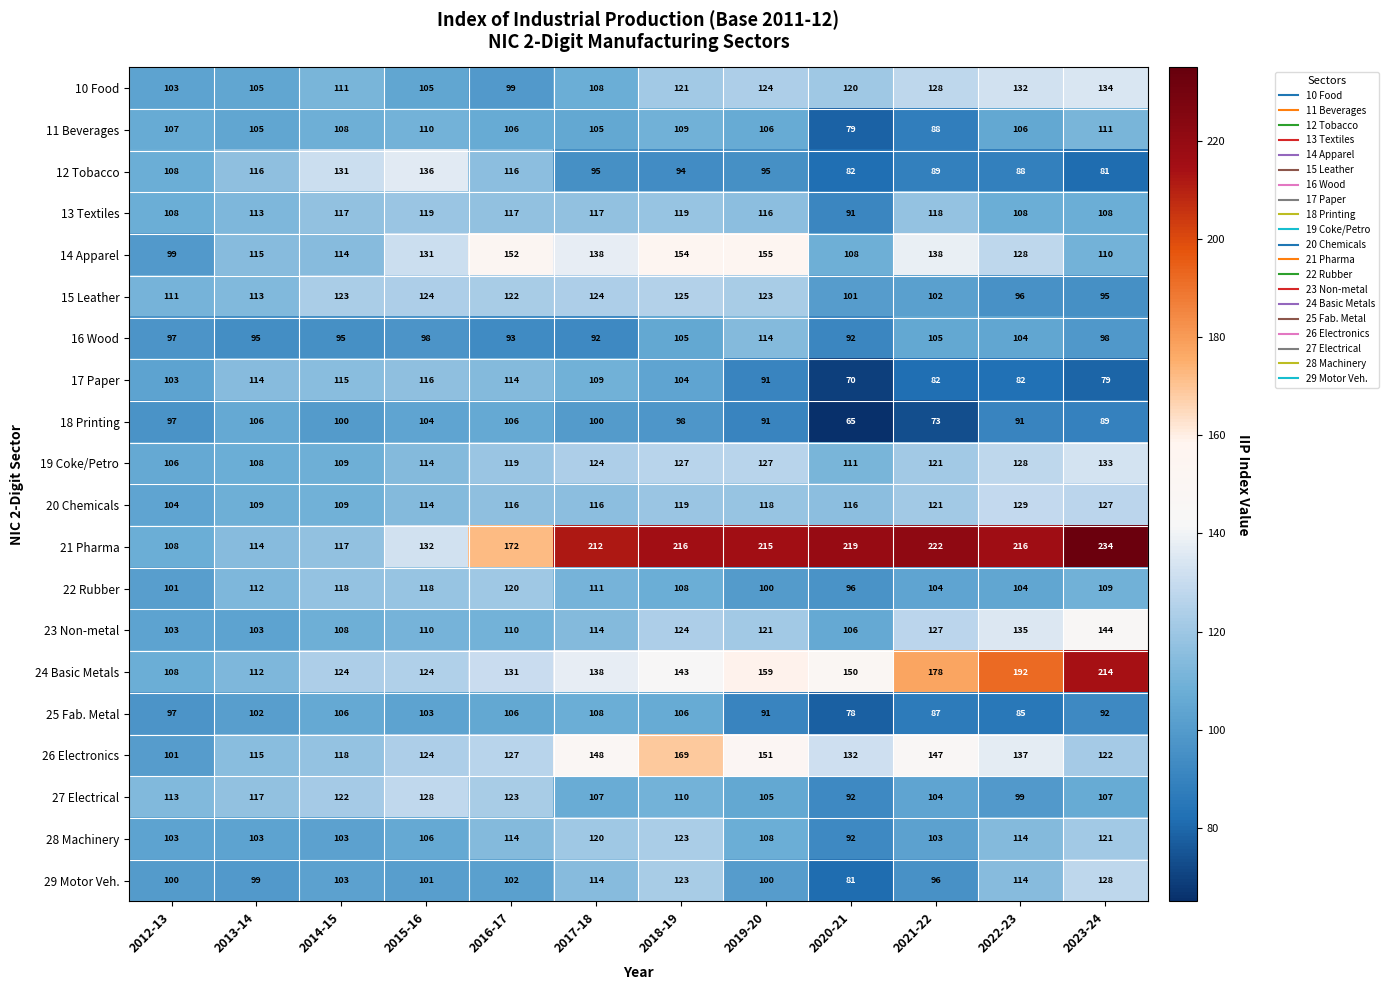

Which series changed the most between 2013-14 and 2018-19?

21 Pharma